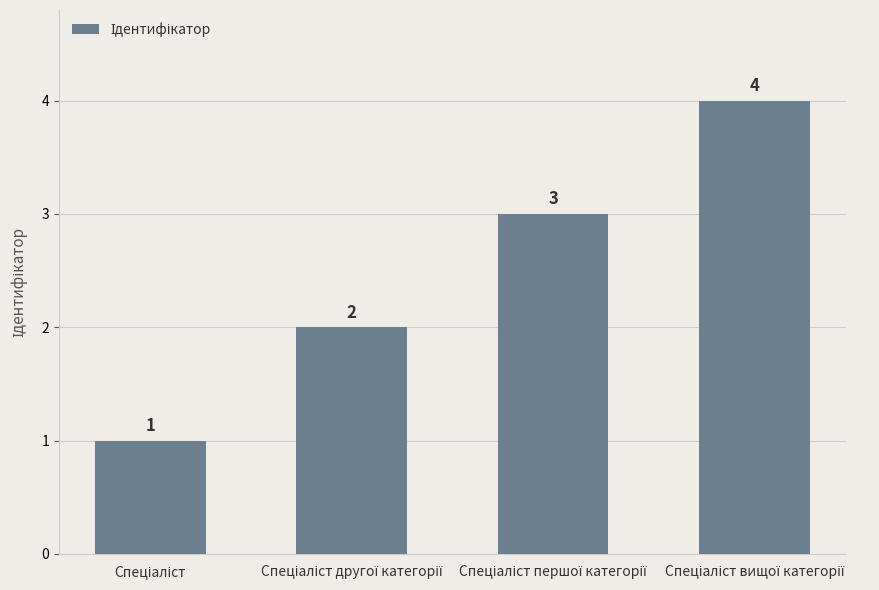

What is the value of the 2nd bar from the left?

2